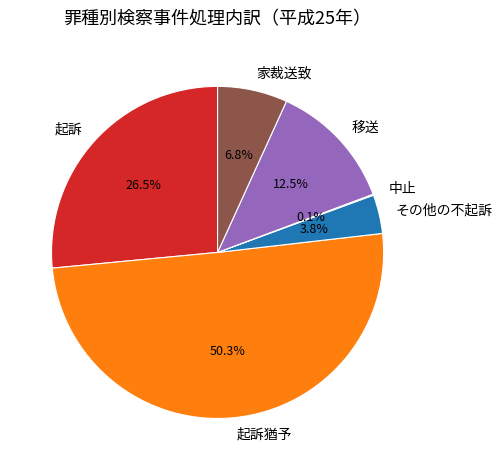

Which has a higher value, 移送 or その他の不起訴?

移送